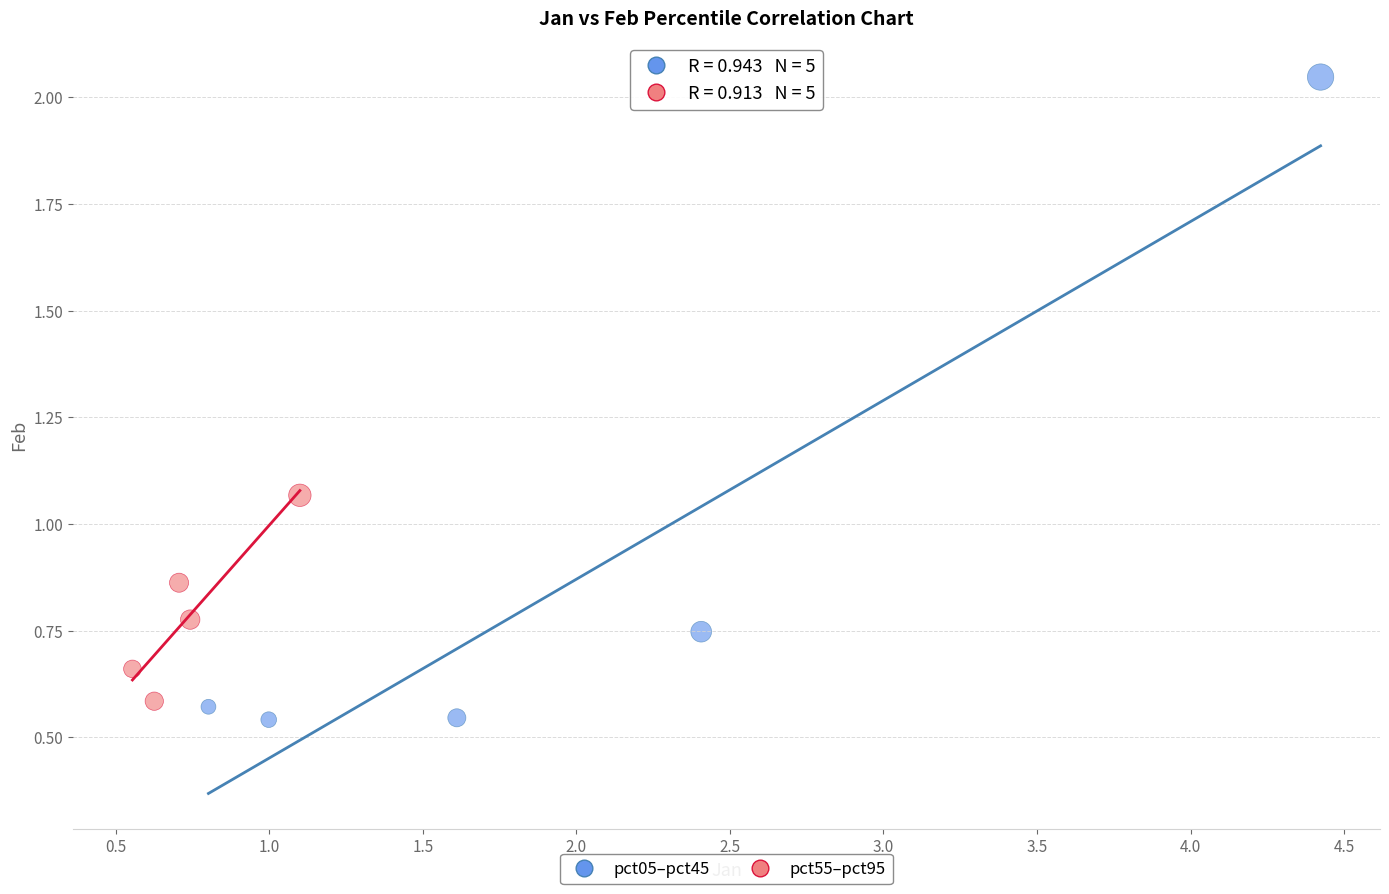

Which series contains the highest Y value?

pct05–pct45